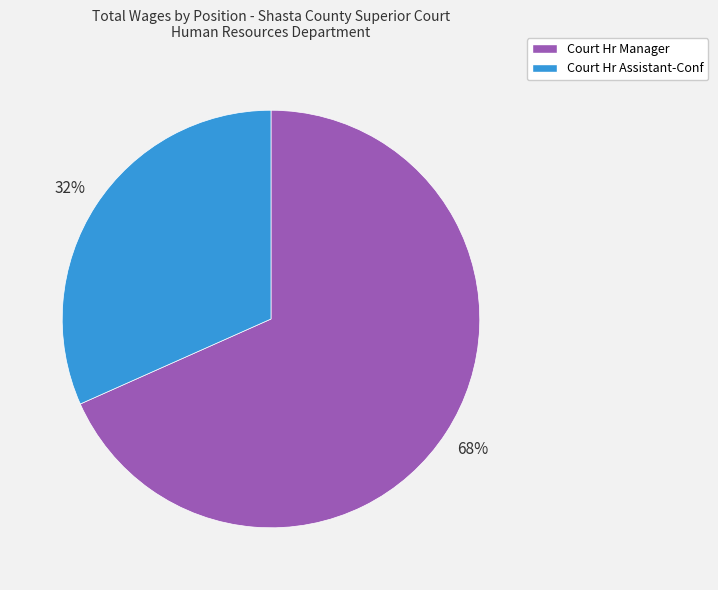

Count the number of slices in the pie.

2